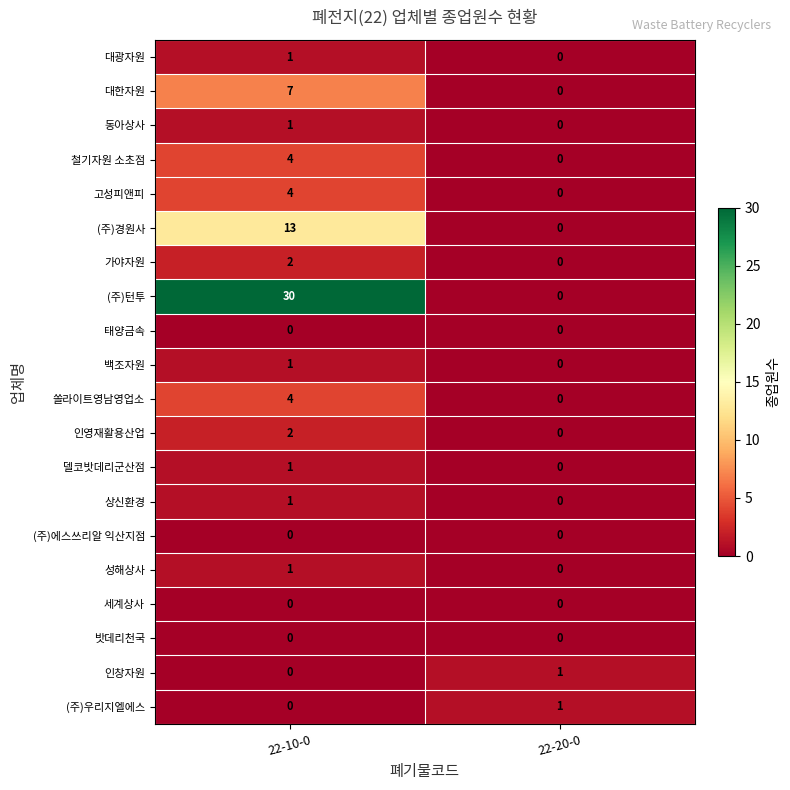

How many data points does each series have?

2